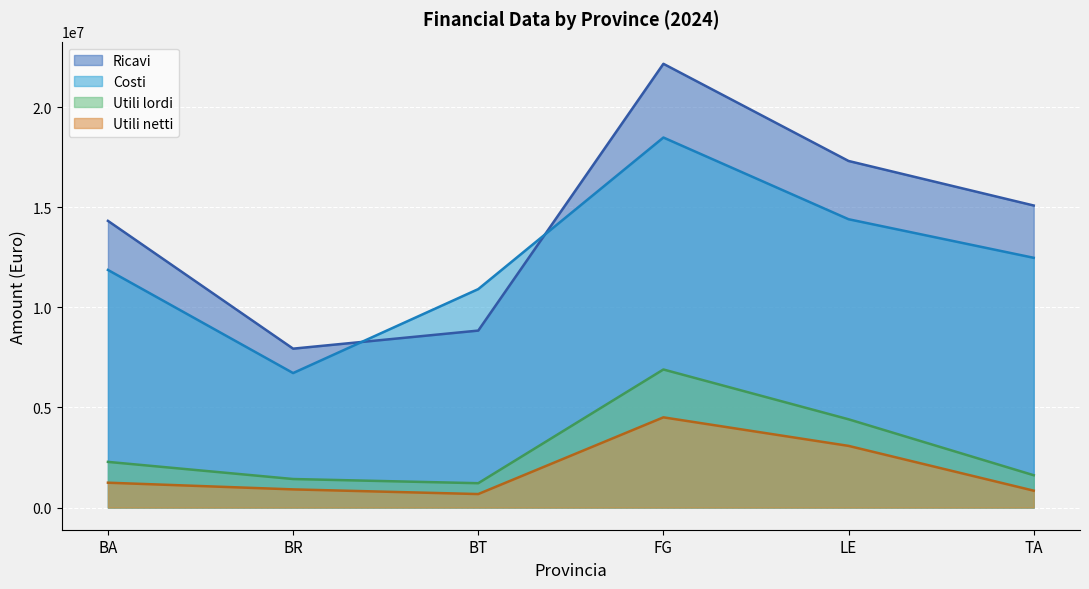

Reading left to right, extract all data points from this chart.

Ricavi: BA=14316436.3	BR=7934746.7	BT=8837335.7	FG=22160799.3	LE=17308063.2	TA=15083834.8
Costi: BA=11866053.0	BR=6716146.5	BT=10909095.0	FG=18479046.3	LE=14398556.5	TA=12472011.5
Utili lordi: BA=2279953.4	BR=1423935.2	BT=1215304.2	FG=6894253.0	LE=4406742.8	TA=1613161.9
Utili netti: BA=1240477.9	BR=906507.5	BT=673258.7	FG=4504297.4	LE=3078714.4	TA=841904.4